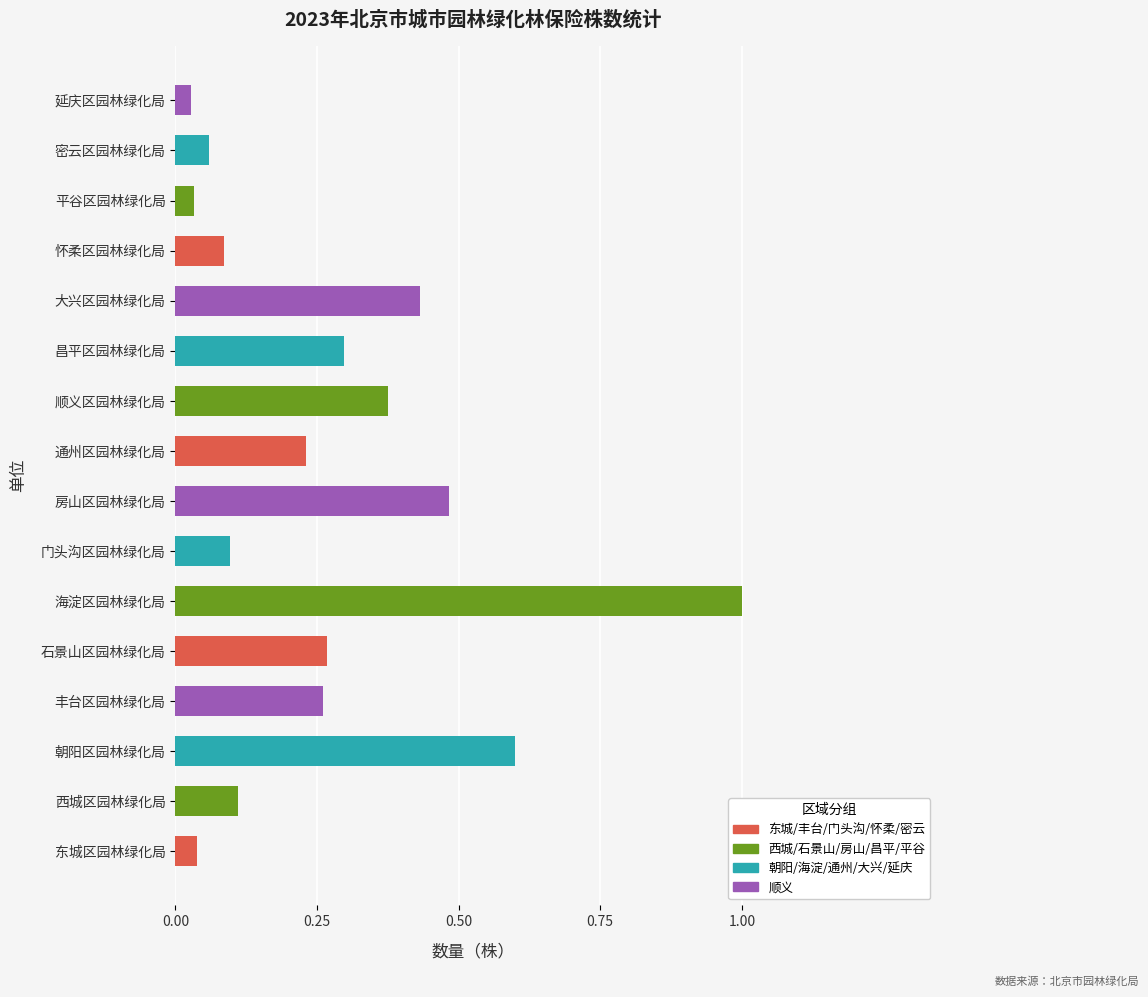

What is the approximate value at 朝阳区园林绿化局?

0.6